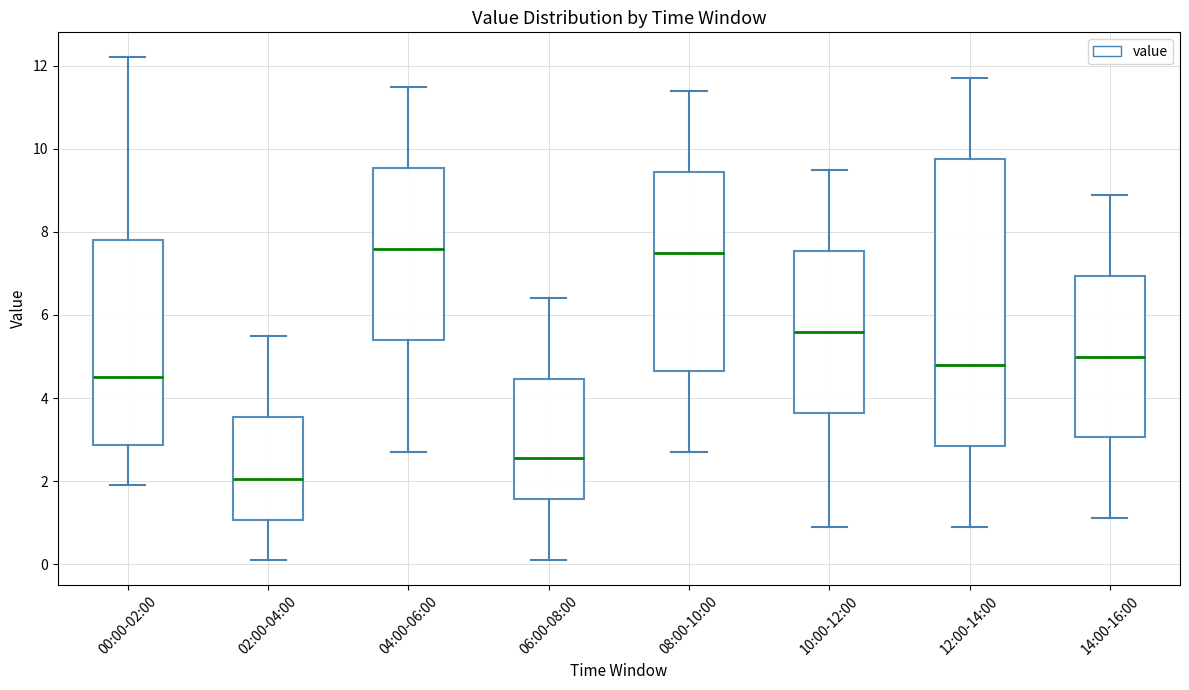

Where does the median line of the box for 14:00-16:00 sit on the y-axis? The values are not printed on the chart, so give them approximately, as read against the axis.

5.0